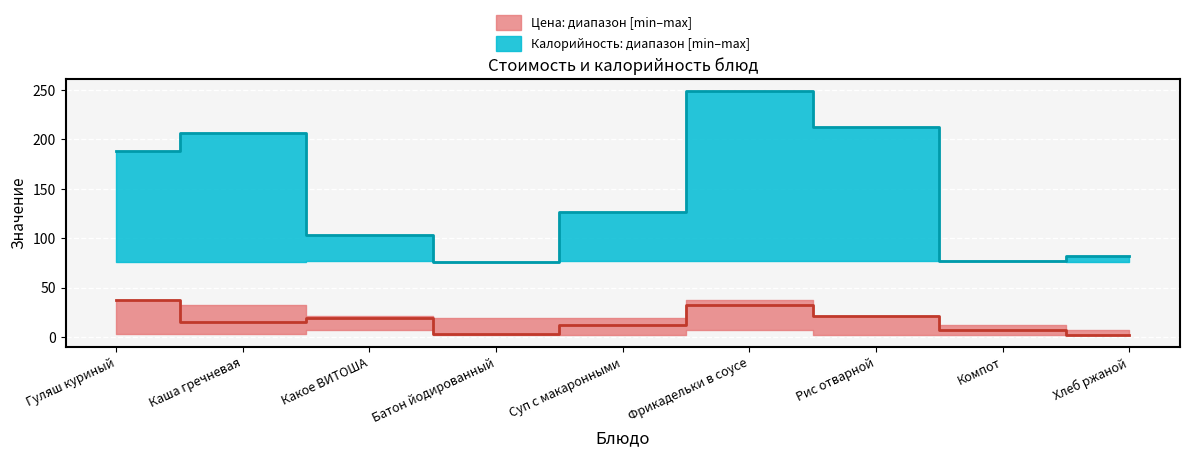

How many values in the Калорийность: среднее series are below 126?

4